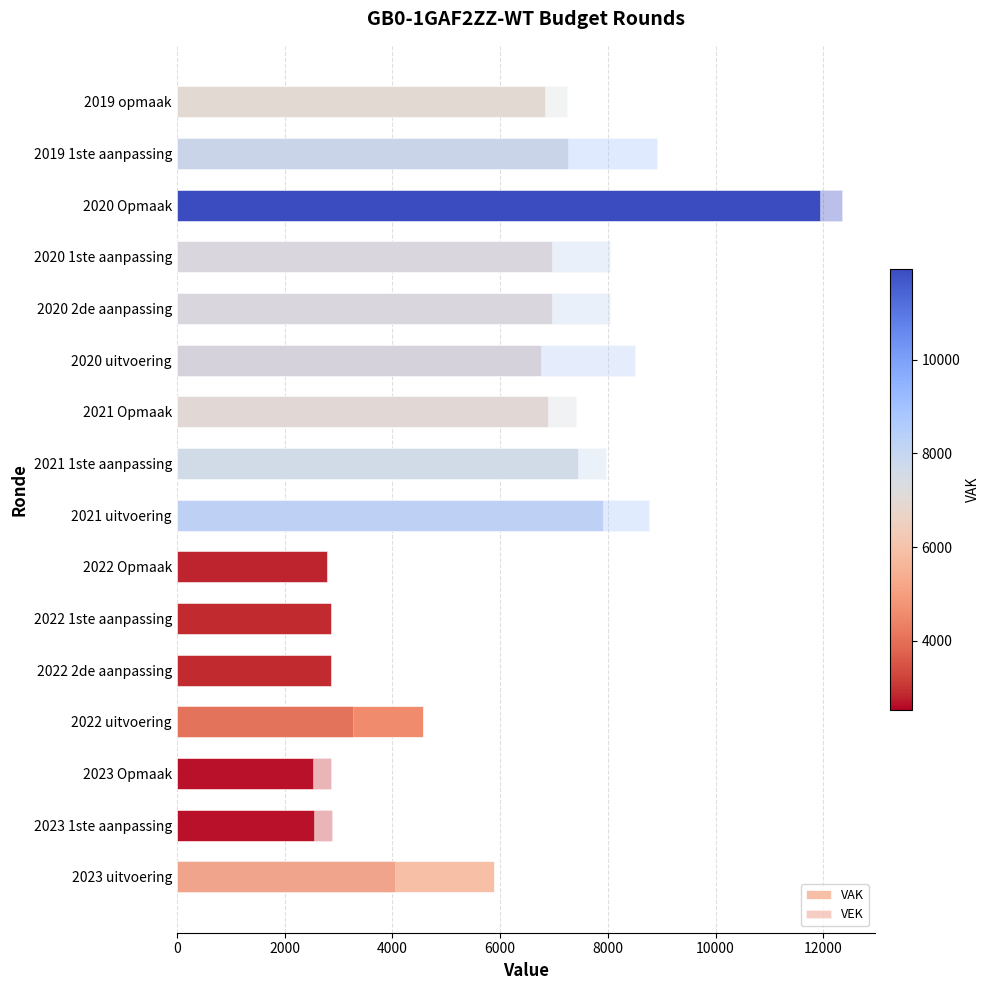

Rank the series at 2019 1ste aanpassing from lowest to highest value.

VAK, VEK